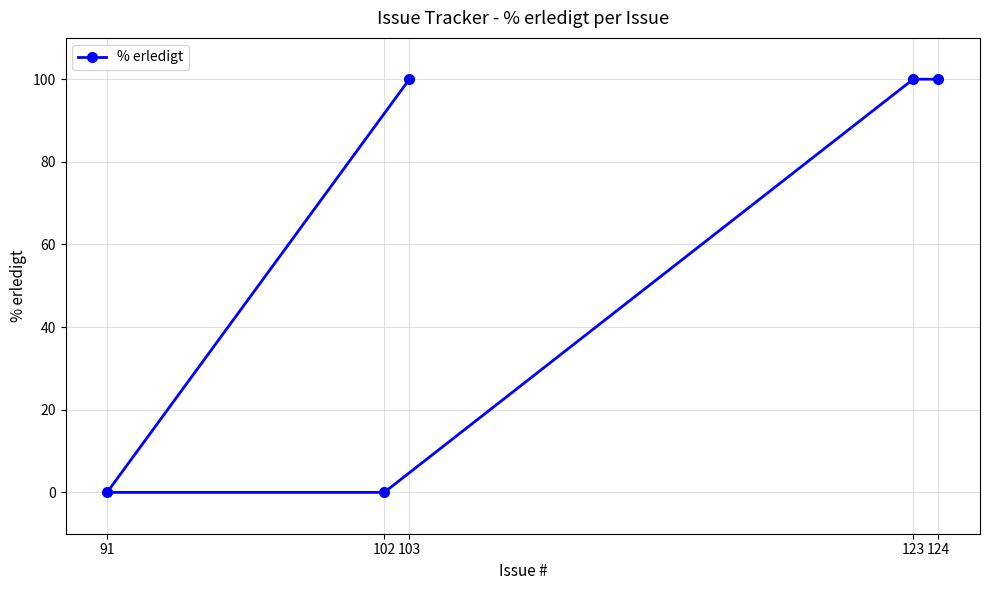

What is the difference between the maximum and minimum values?

100